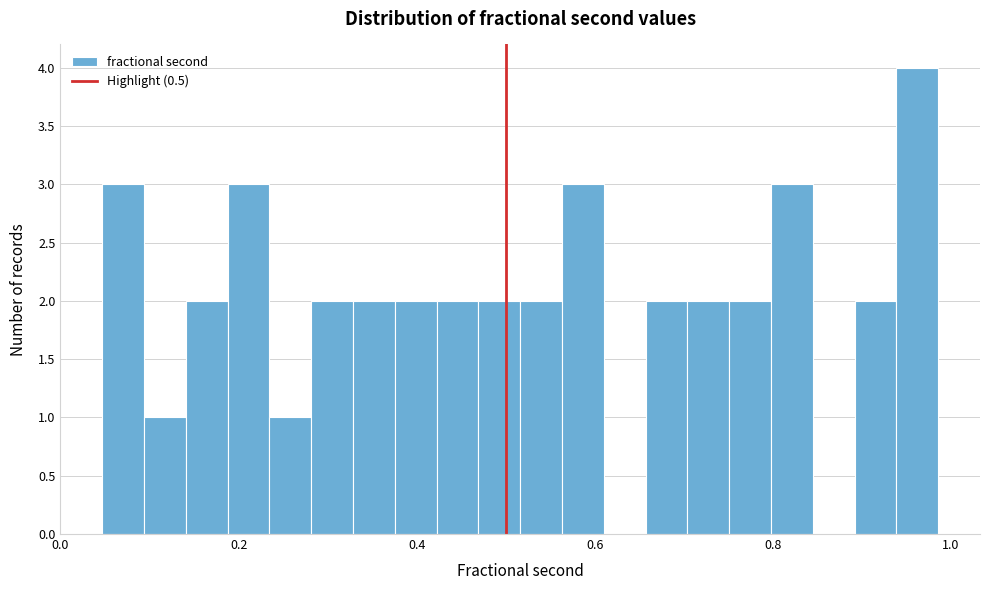

Read against the x-axis, roughly where is the centre of the tallest bar?

0.96